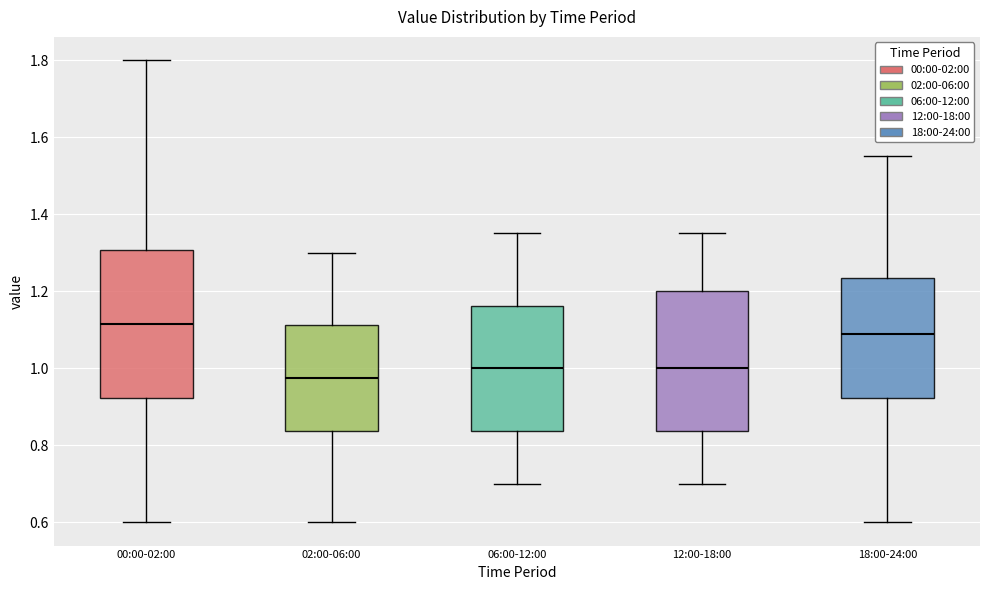

Which box has the highest median line?

00:00-02:00